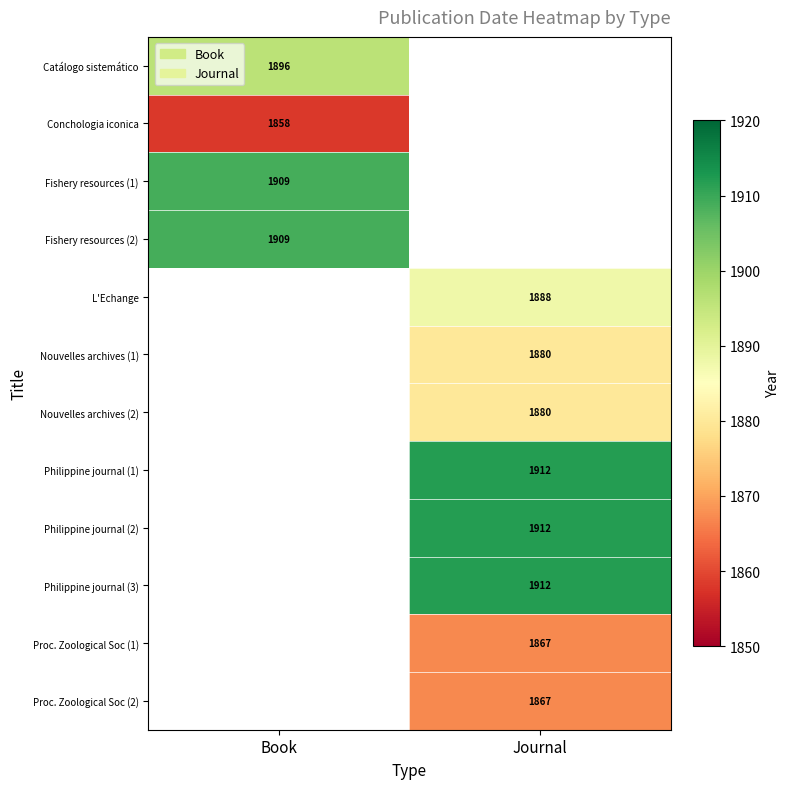

The Fishery resources (1) series shows 2528 at Book. True or false?

False